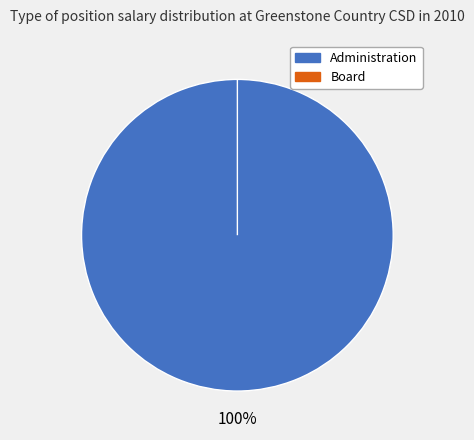

True or false: Administration accounts for 100% of the total.

True